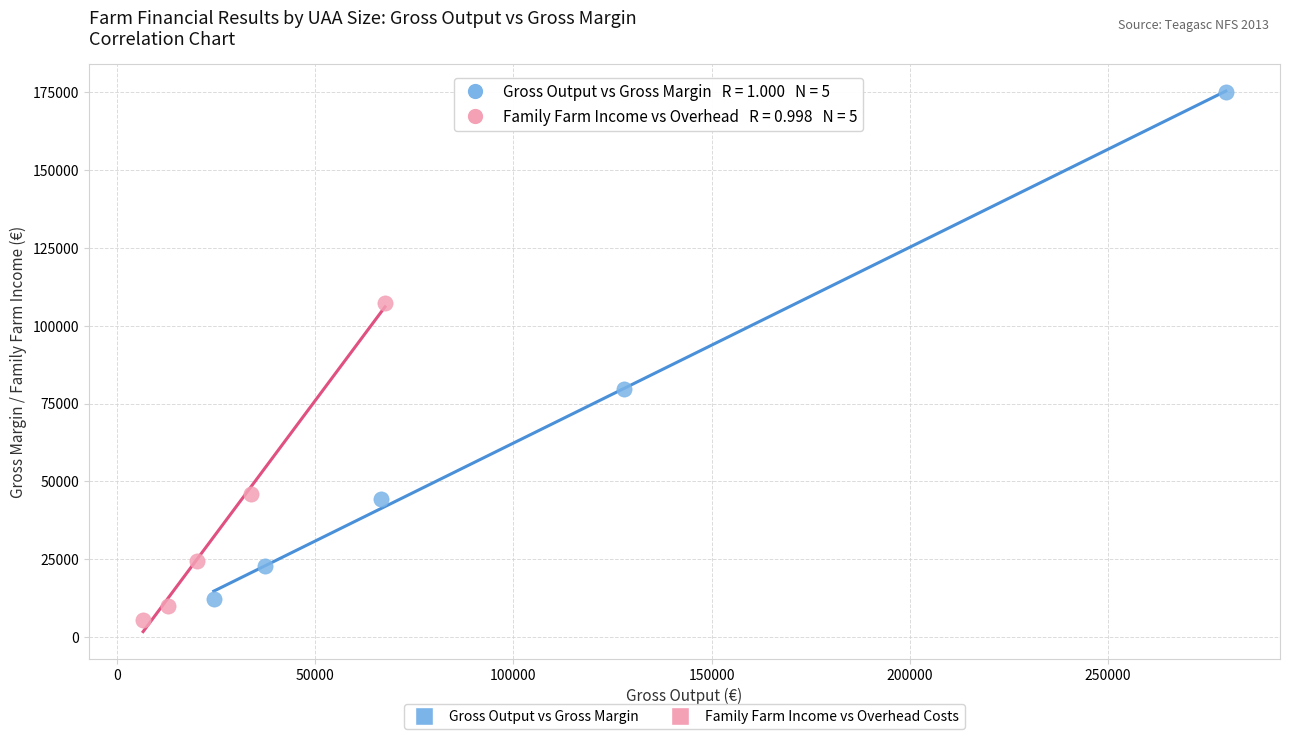

Which series has the widest spread of Y values?

Gross Output vs Gross Margin